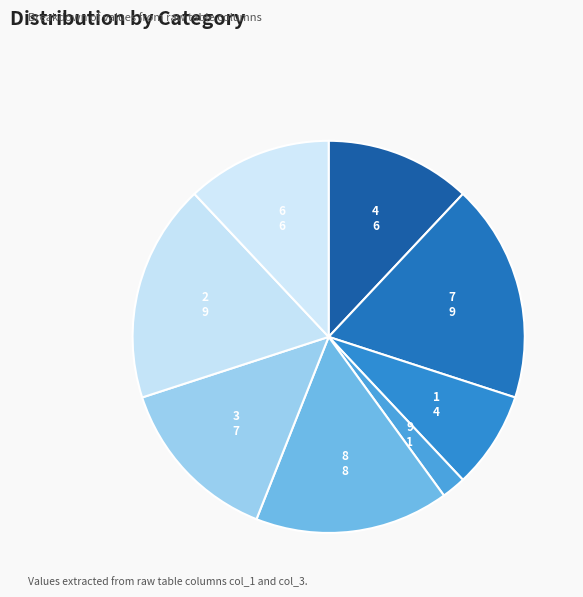

Combined, do 7 and 4 account for over 50%?

No